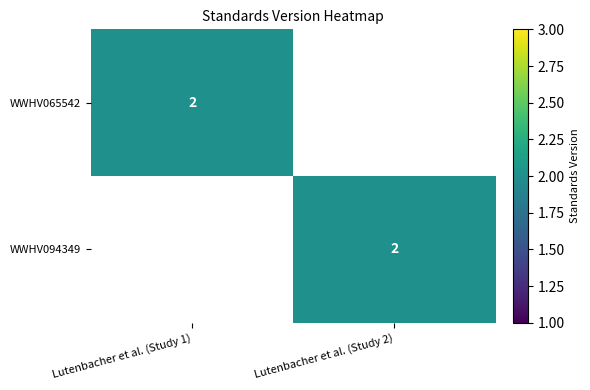

Is it true that WWHV065542 equals 2 at Lutenbacher et al. (Study 1)?

True